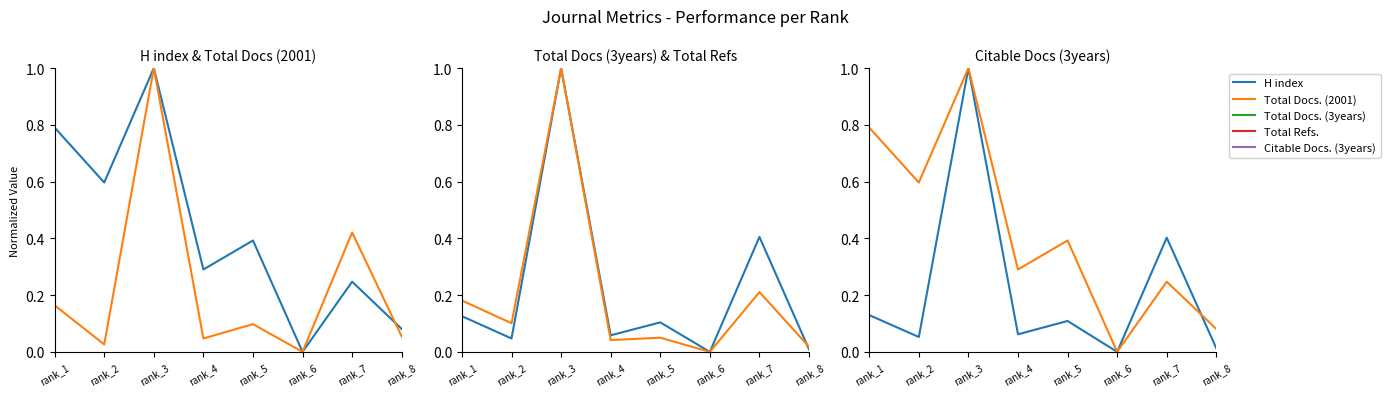

At which label is Total Docs. (2001) closest to 0?

rank_6